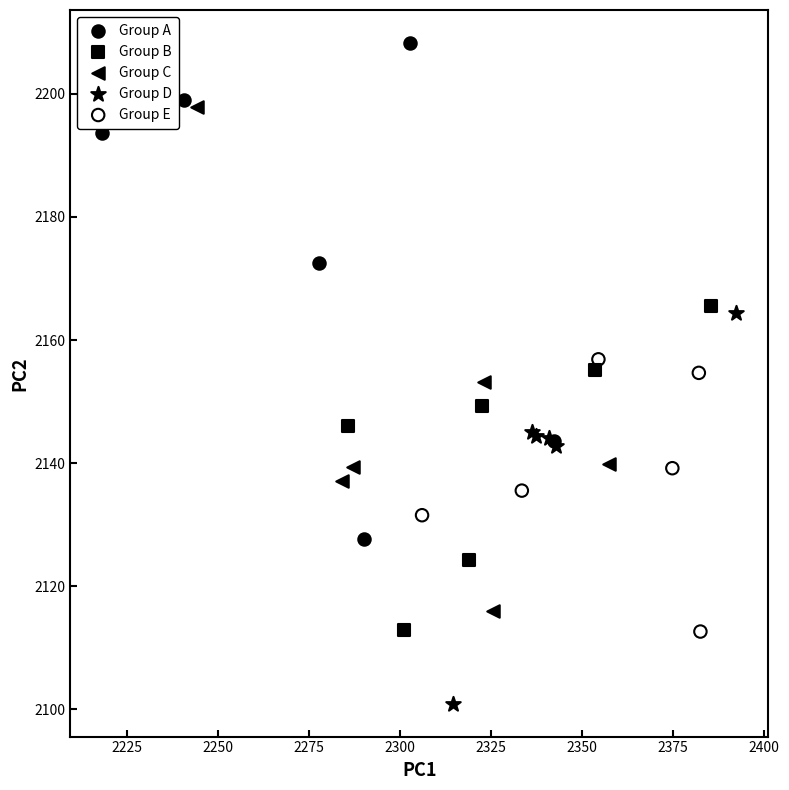

Which series contains the lowest Y value?

Group D